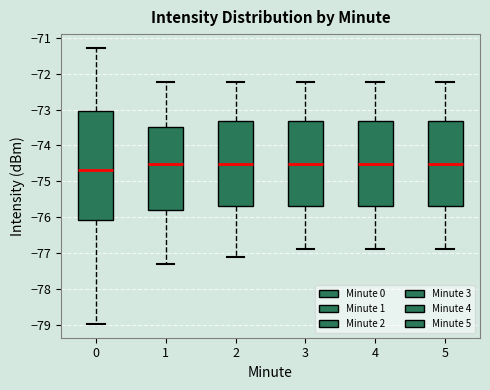

Where does the upper whisker of the box at x = 1 end on the y-axis? The values are not printed on the chart, so give them approximately, as read against the axis.

-72.2